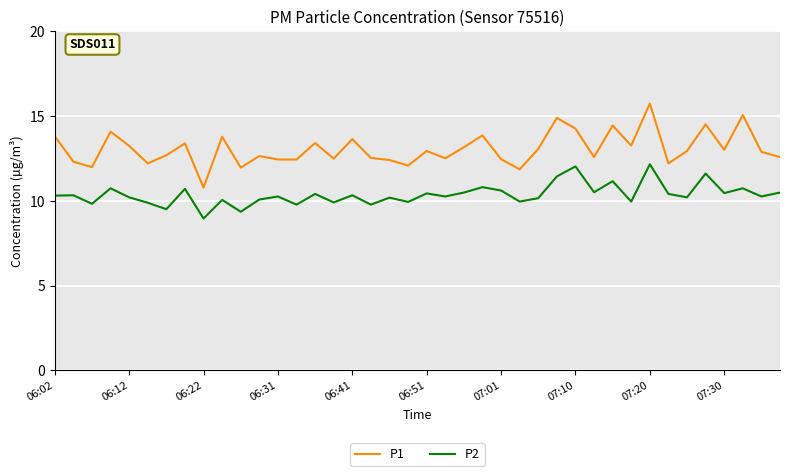

Which series has the largest total across all categories?

P1